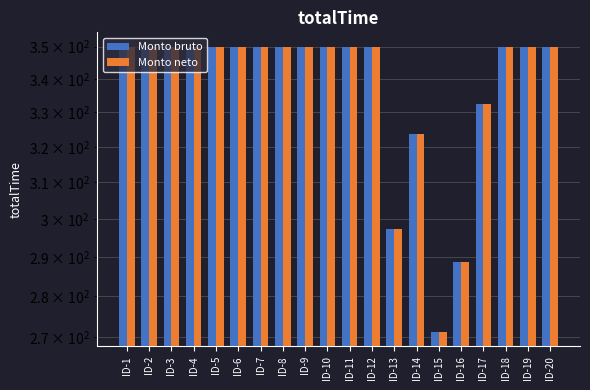

True or false: Monto bruto has a value of 350.0 at ID-12.

True